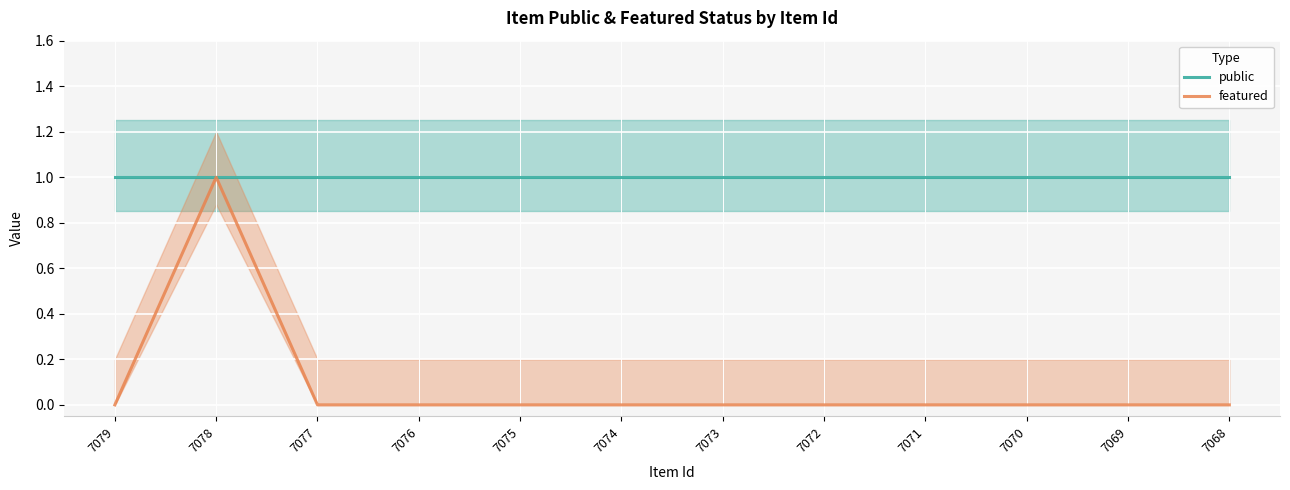

Where is the first local maximum for featured?

7078